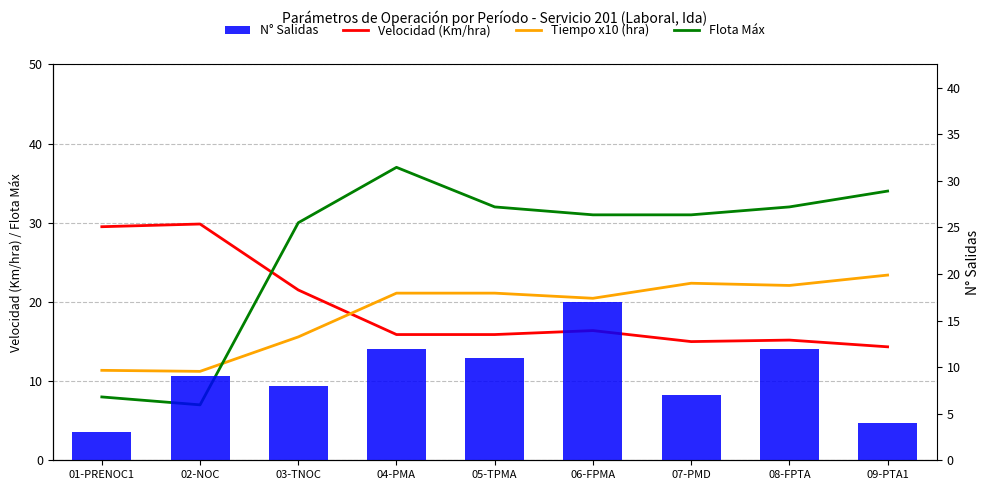

Which label corresponds to the largest value in the chart?

04-PMA